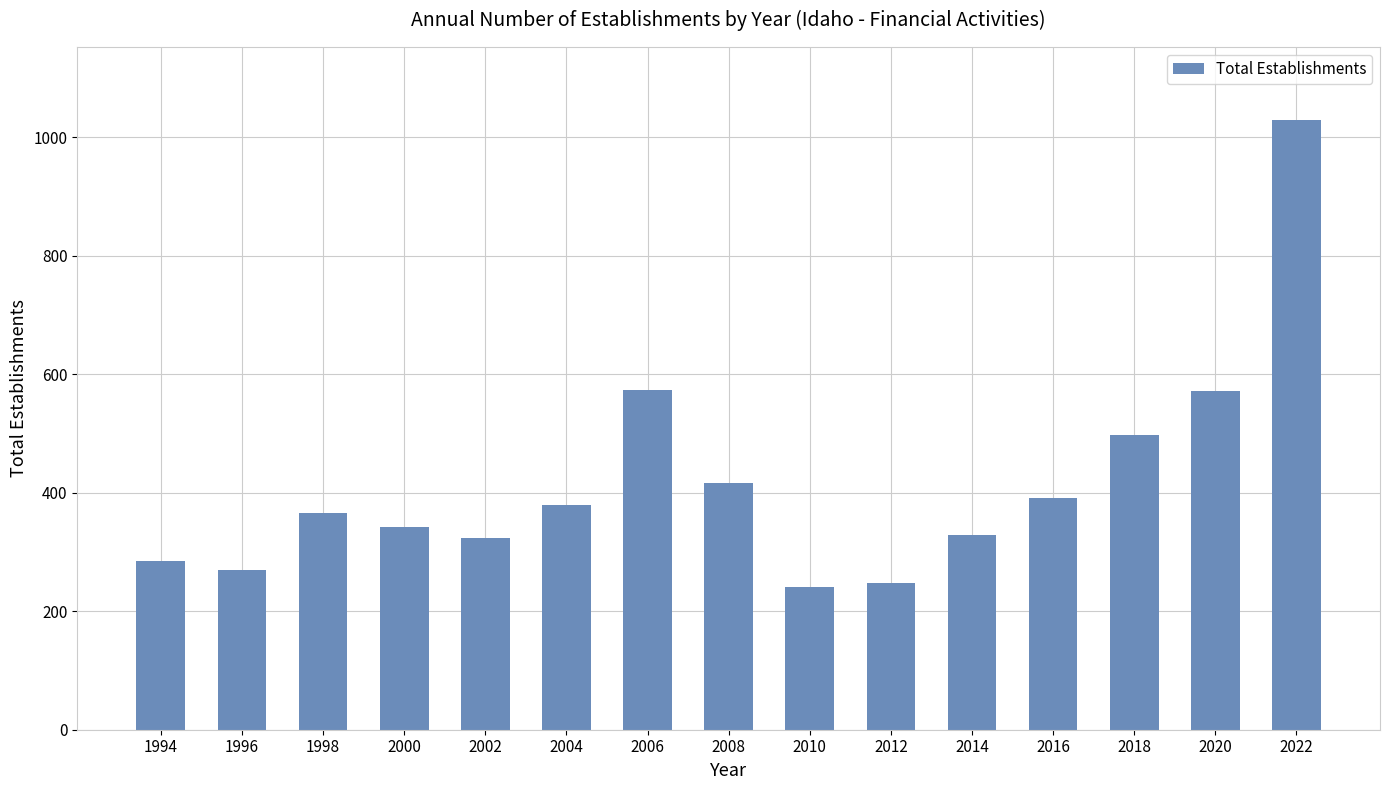

What is the value of the 2nd bar from the left?

269